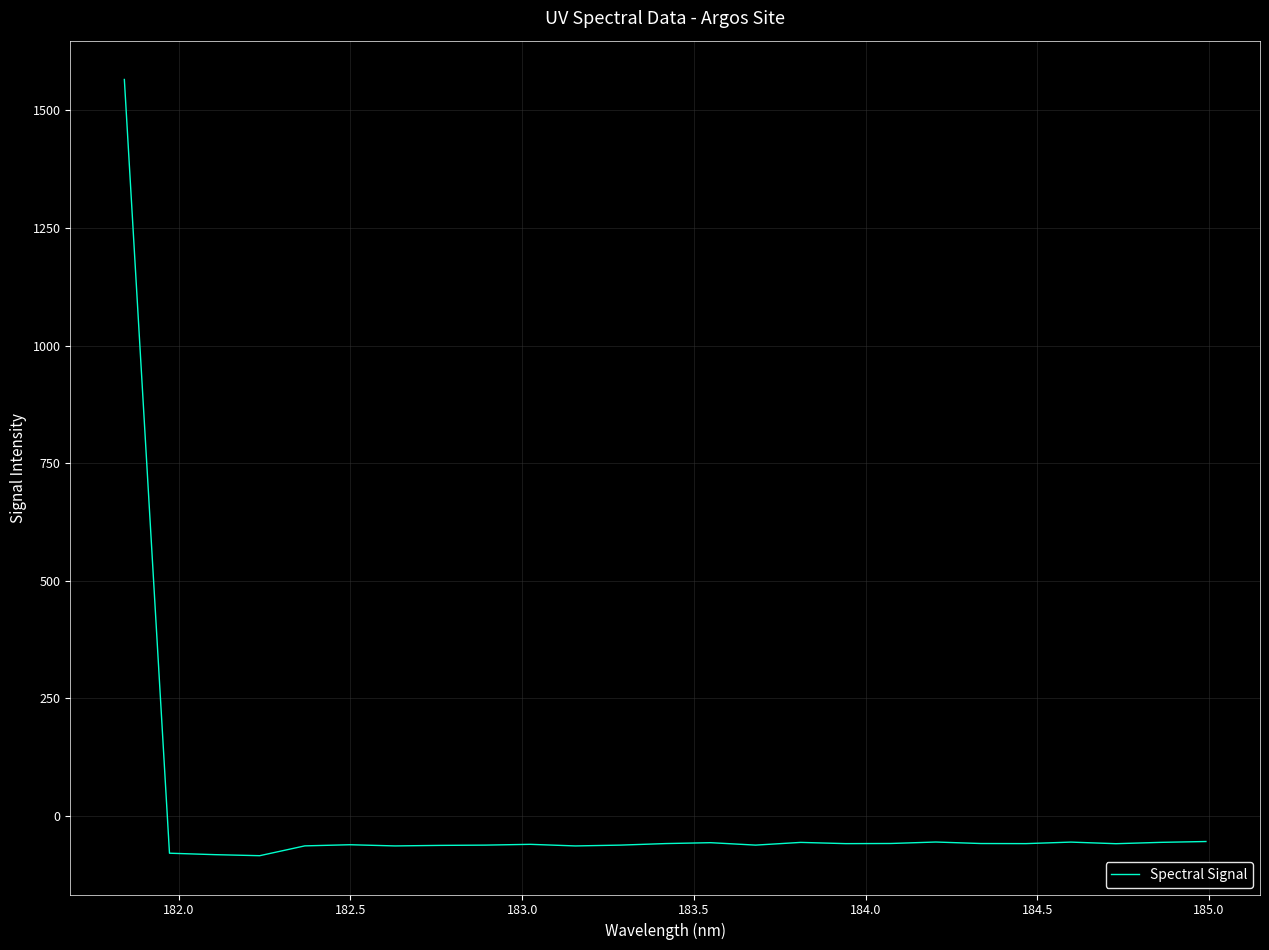

What is the difference between the maximum and minimum values?

1649.6